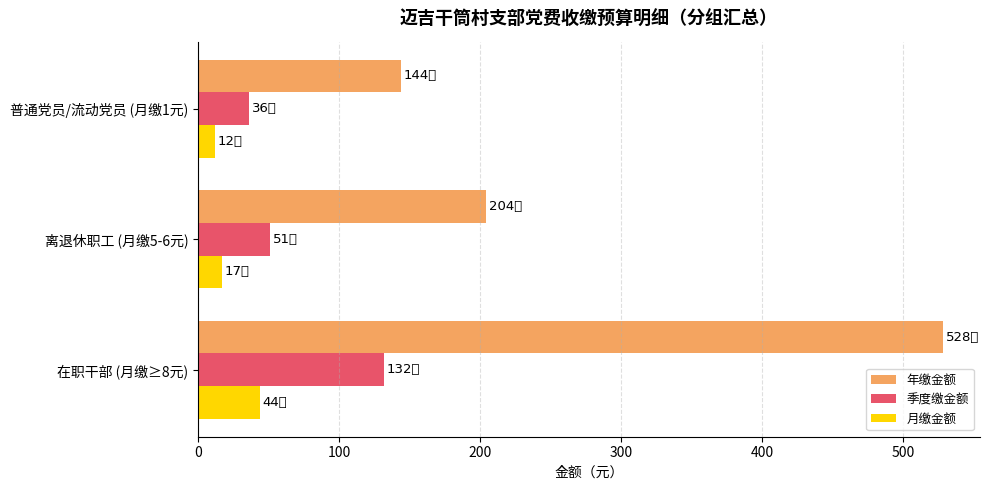

How many distinct data groups are displayed?

3